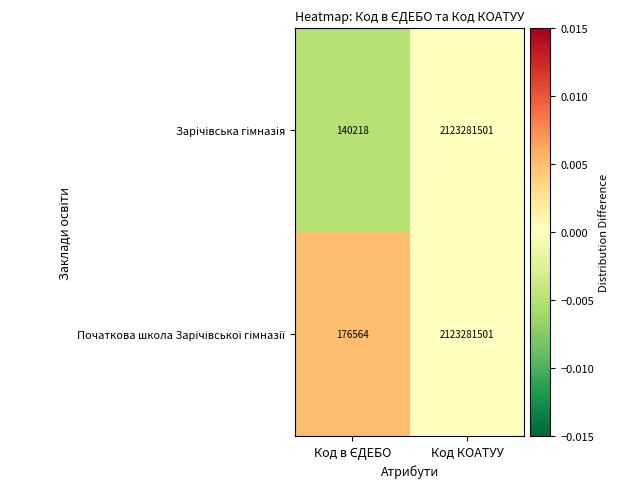

What is the minimum value shown in the chart?

140218